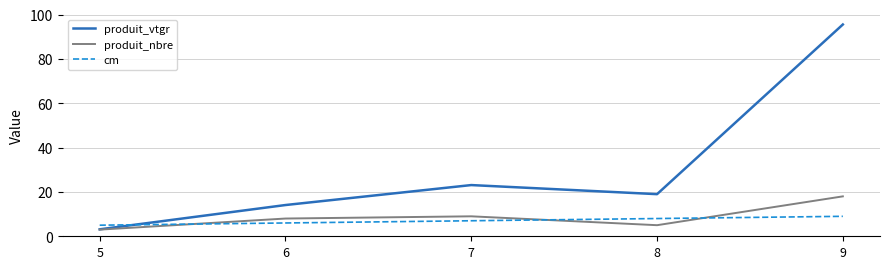

Where does the produit_vtgr series first go above 18?

7